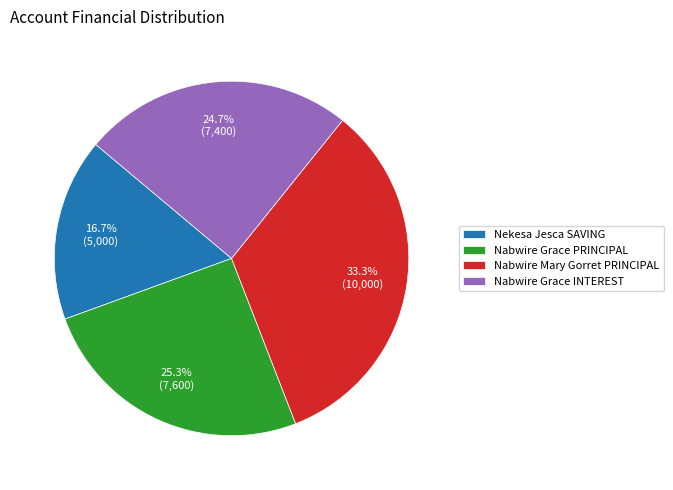

Does any single category account for the majority?

No